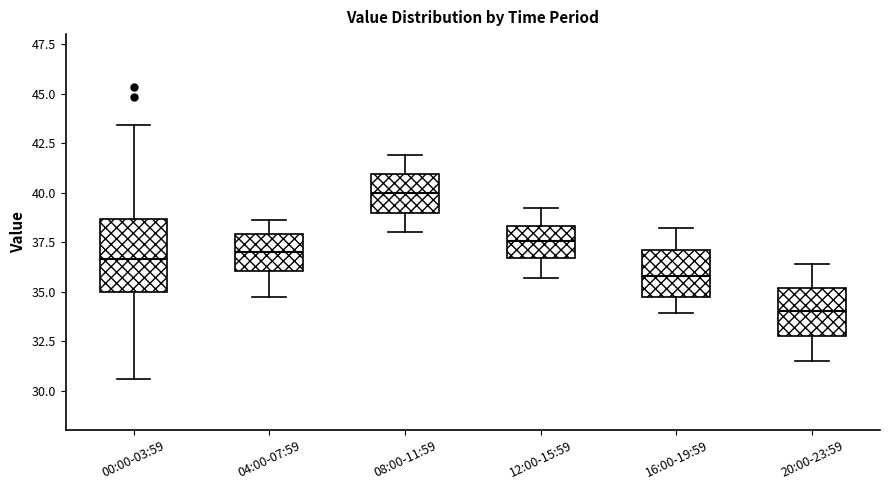

Which box is the tallest, from its lower edge to its upper edge?

00:00-03:59